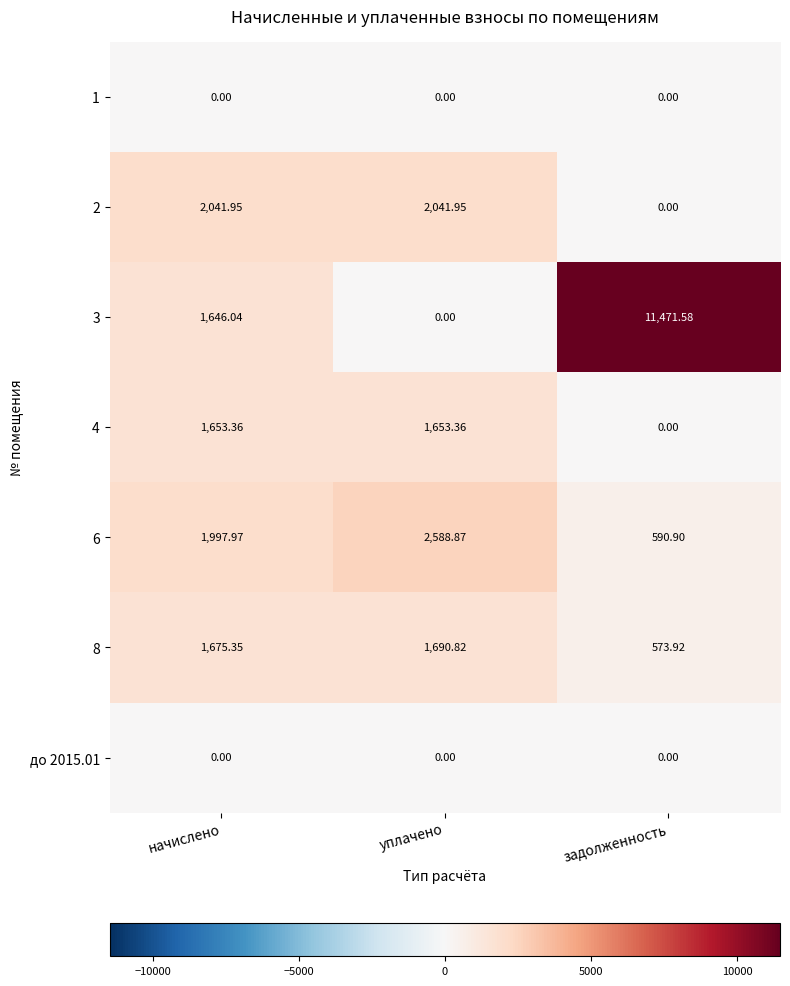

At which label does 6 reach its minimum?

задолженность